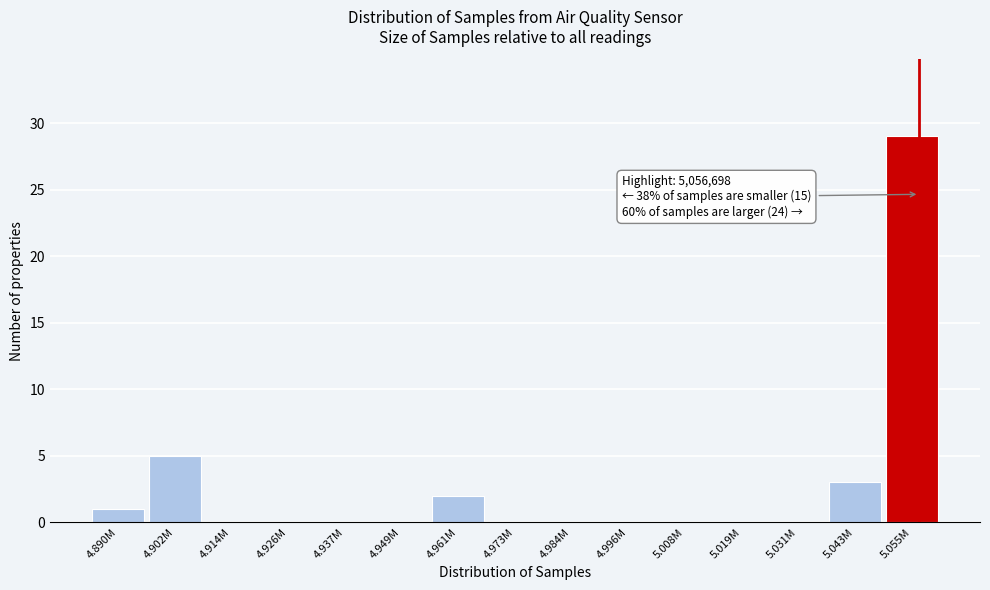

Reading left to right, list all the values displayed in this chart.

4.890M=1	4.902M=5	4.914M=0	4.926M=0	4.937M=0	4.949M=0	4.961M=2	4.973M=0	4.984M=0	4.996M=0	5.008M=0	5.019M=0	5.031M=0	5.043M=3	5.055M=29